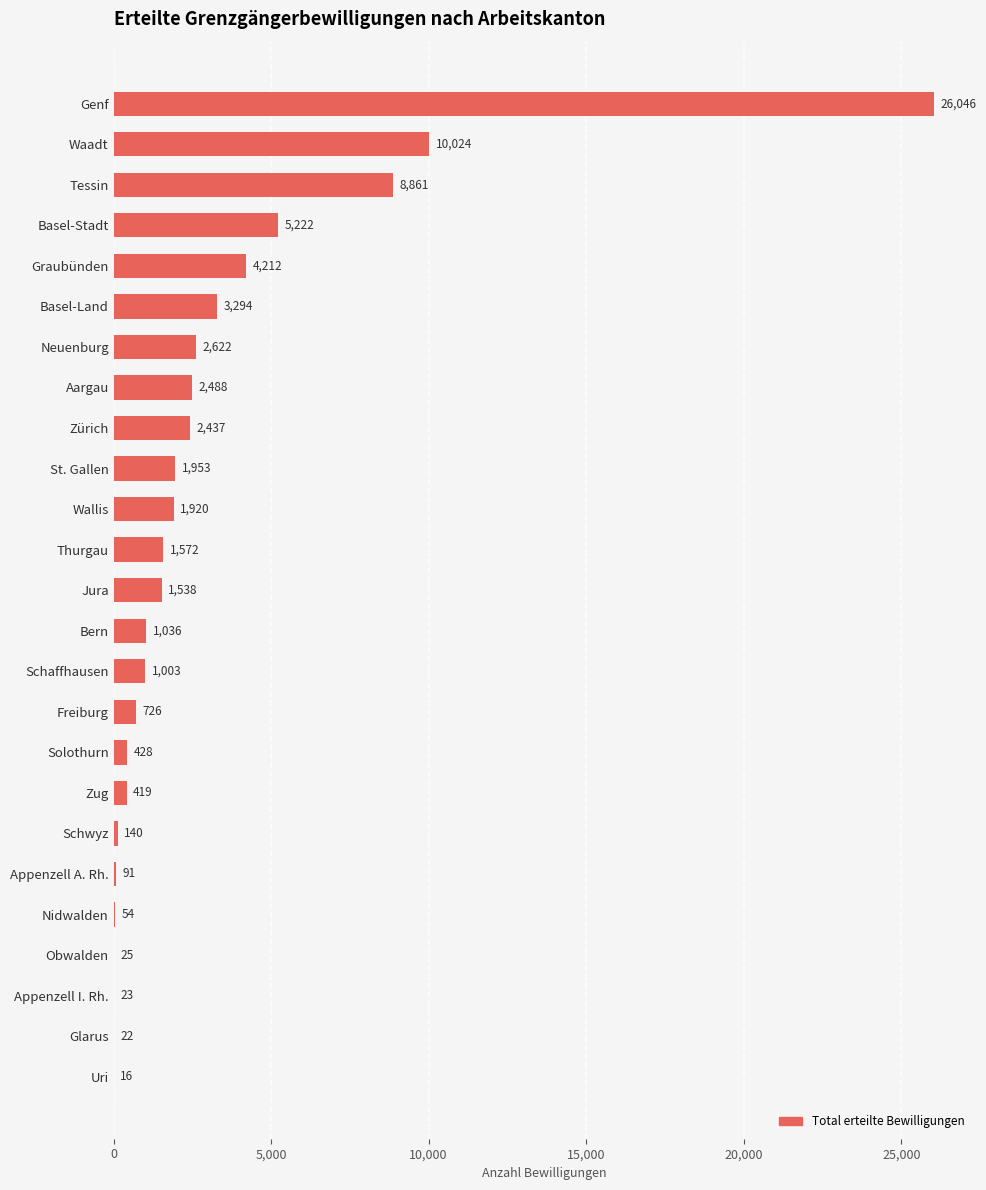

The chart shows a value of 1920 at Wallis. True or false?

True